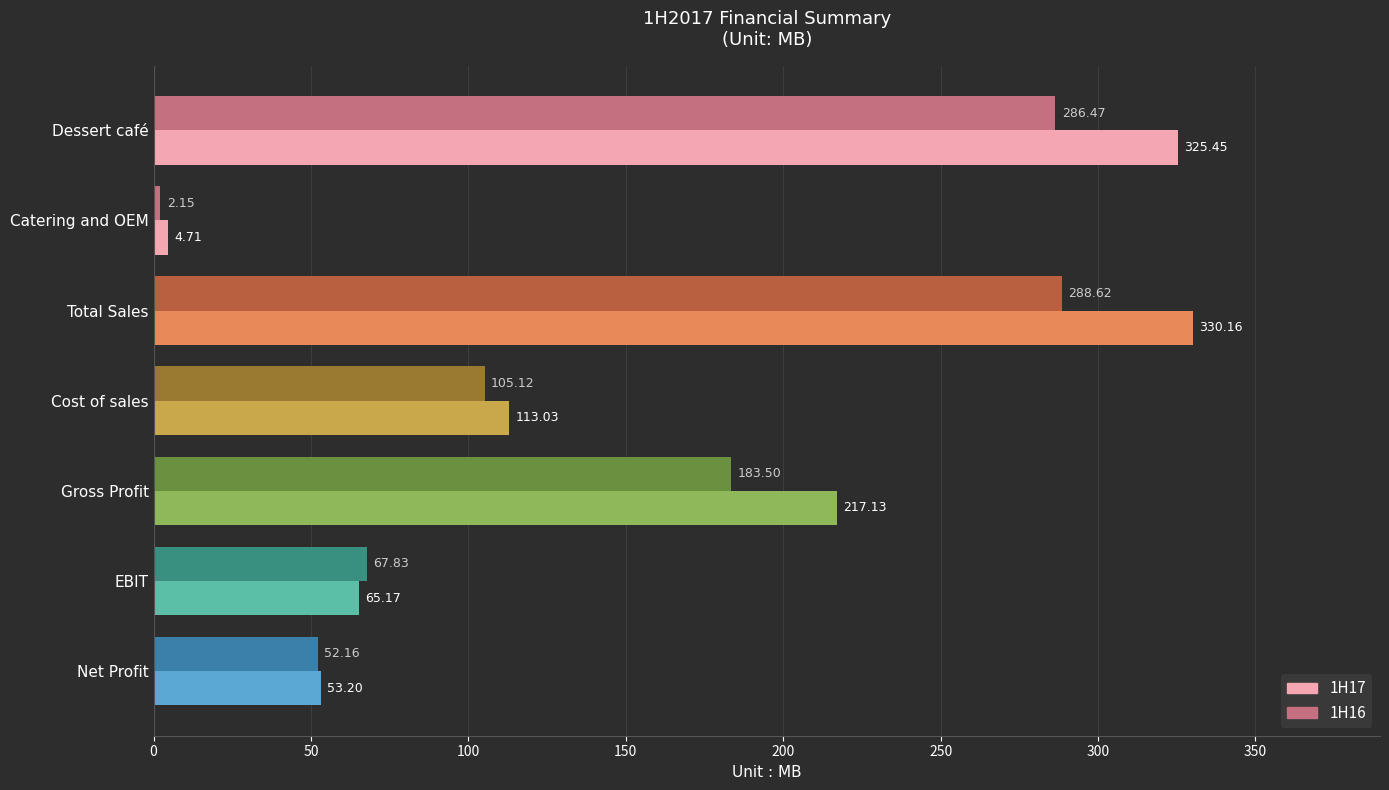

At which label is 1H17 closest to 167?

Gross Profit